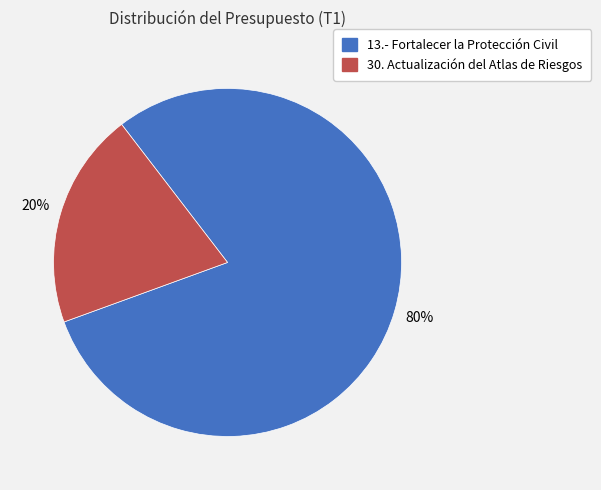

True or false: 13.- Fortalecer la Protección Civil accounts for 80% of the total.

True